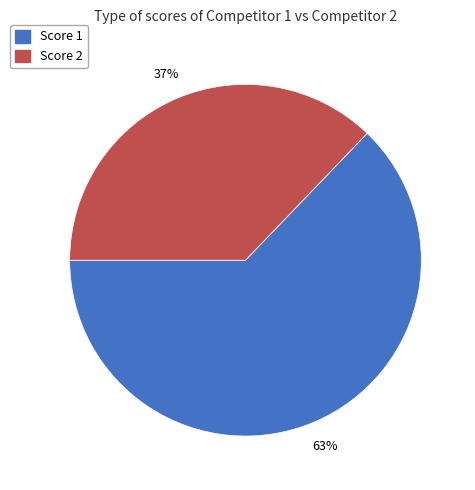

To the nearest percent, what is the average slice percentage?

50%